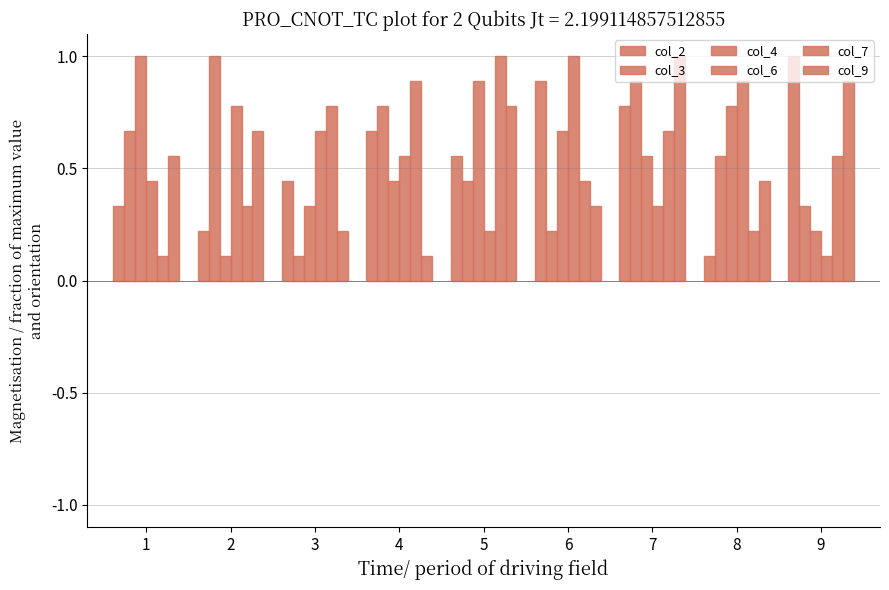

Count the number of categories in the chart.

9